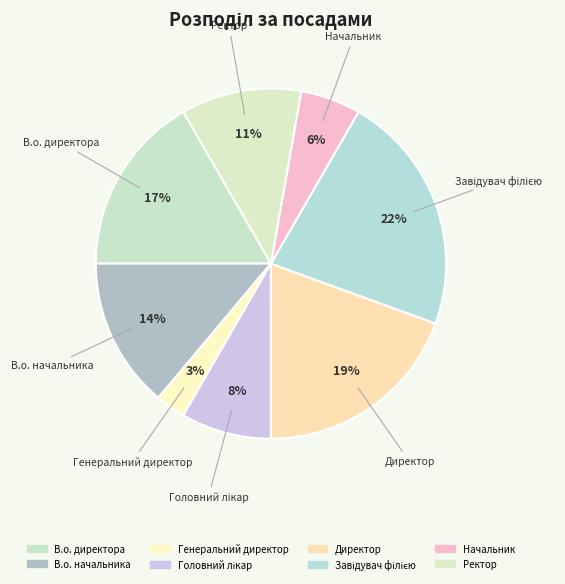

Rank the categories by value from highest to lowest.

Завідувач філією, Директор, В.о. директора, В.о. начальника, Ректор, Головний лікар, Начальник, Генеральний директор